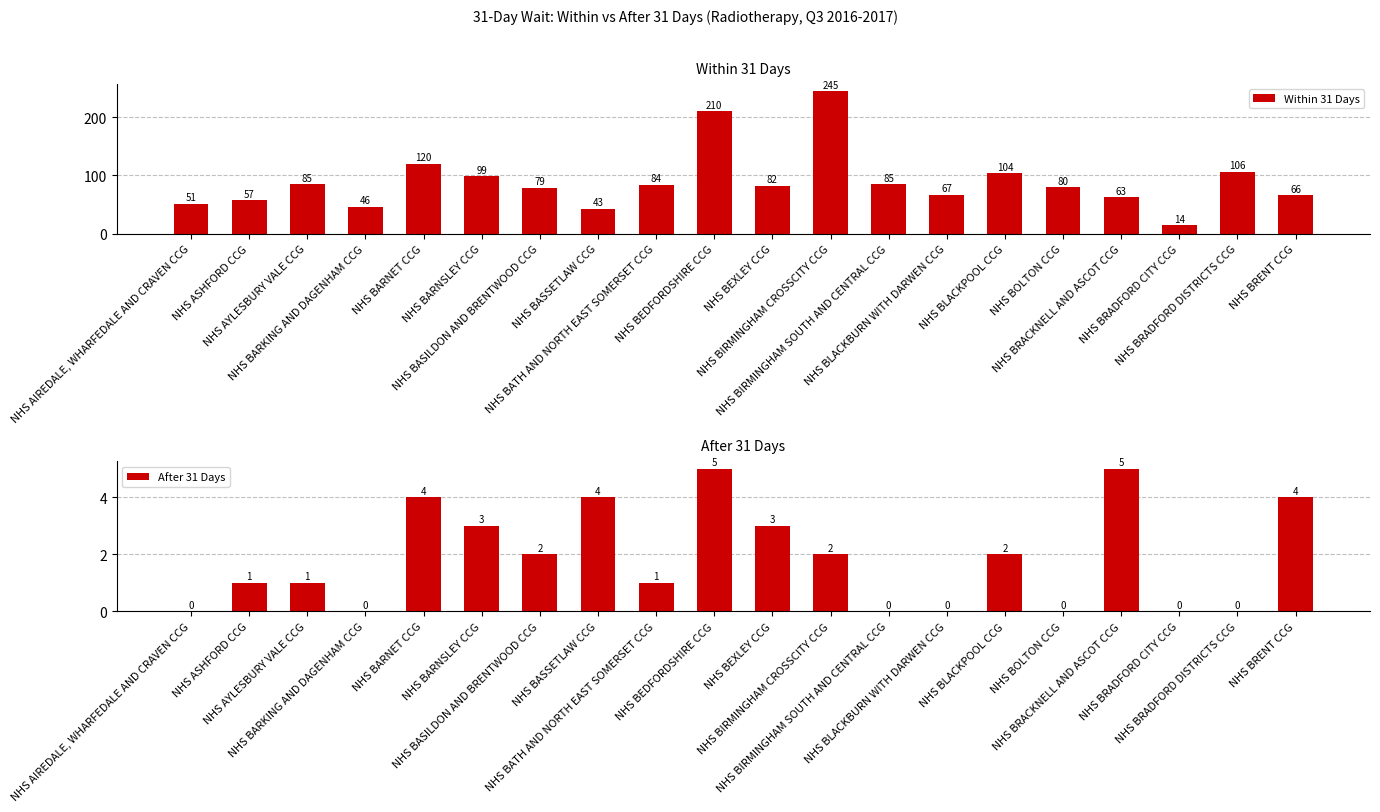

What is the sum of all After 31 Days values?

37